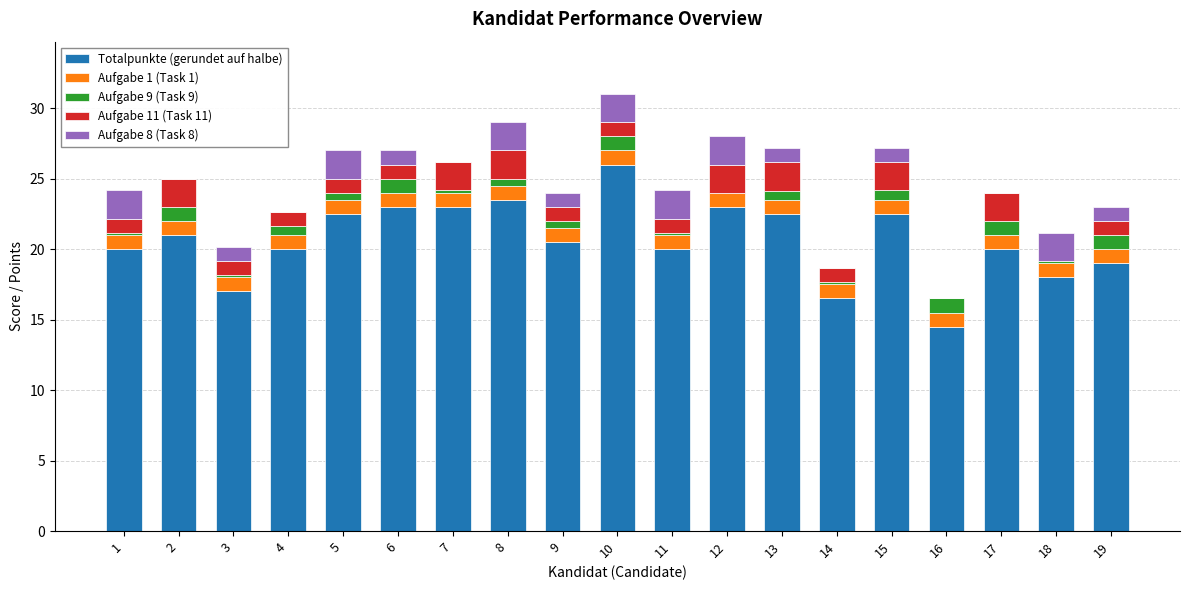

The Totalpunkte (gerundet auf halbe) series shows 19.0 at 19. True or false?

True